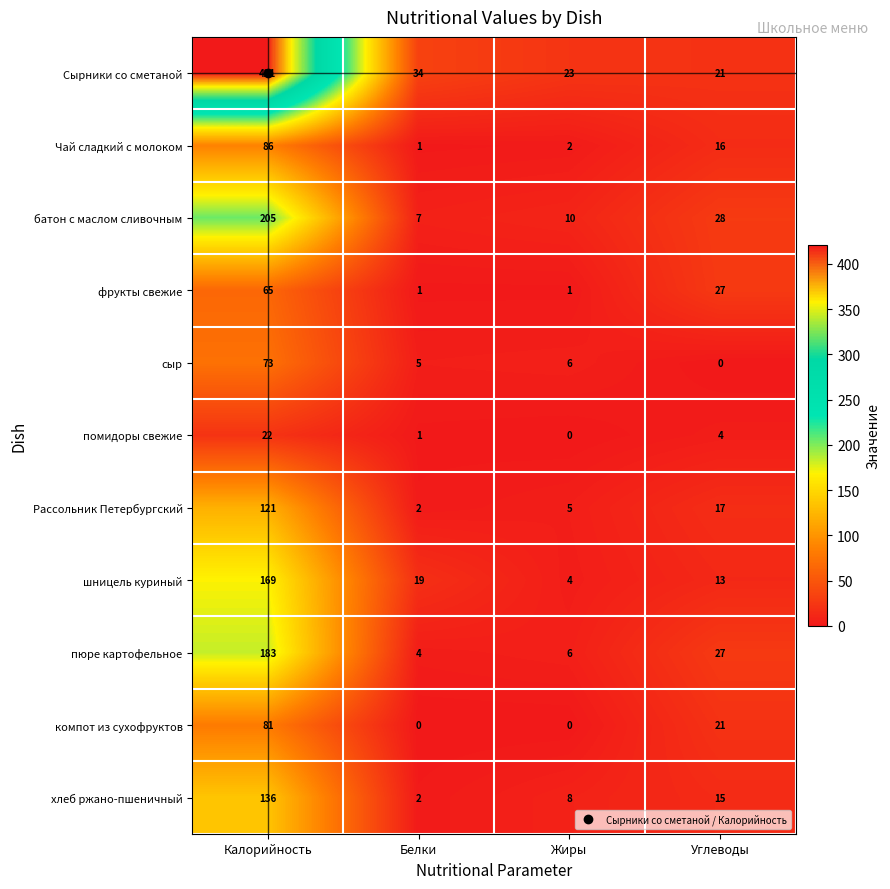

What is the spread (max minus min) of values at Калорийность?

399